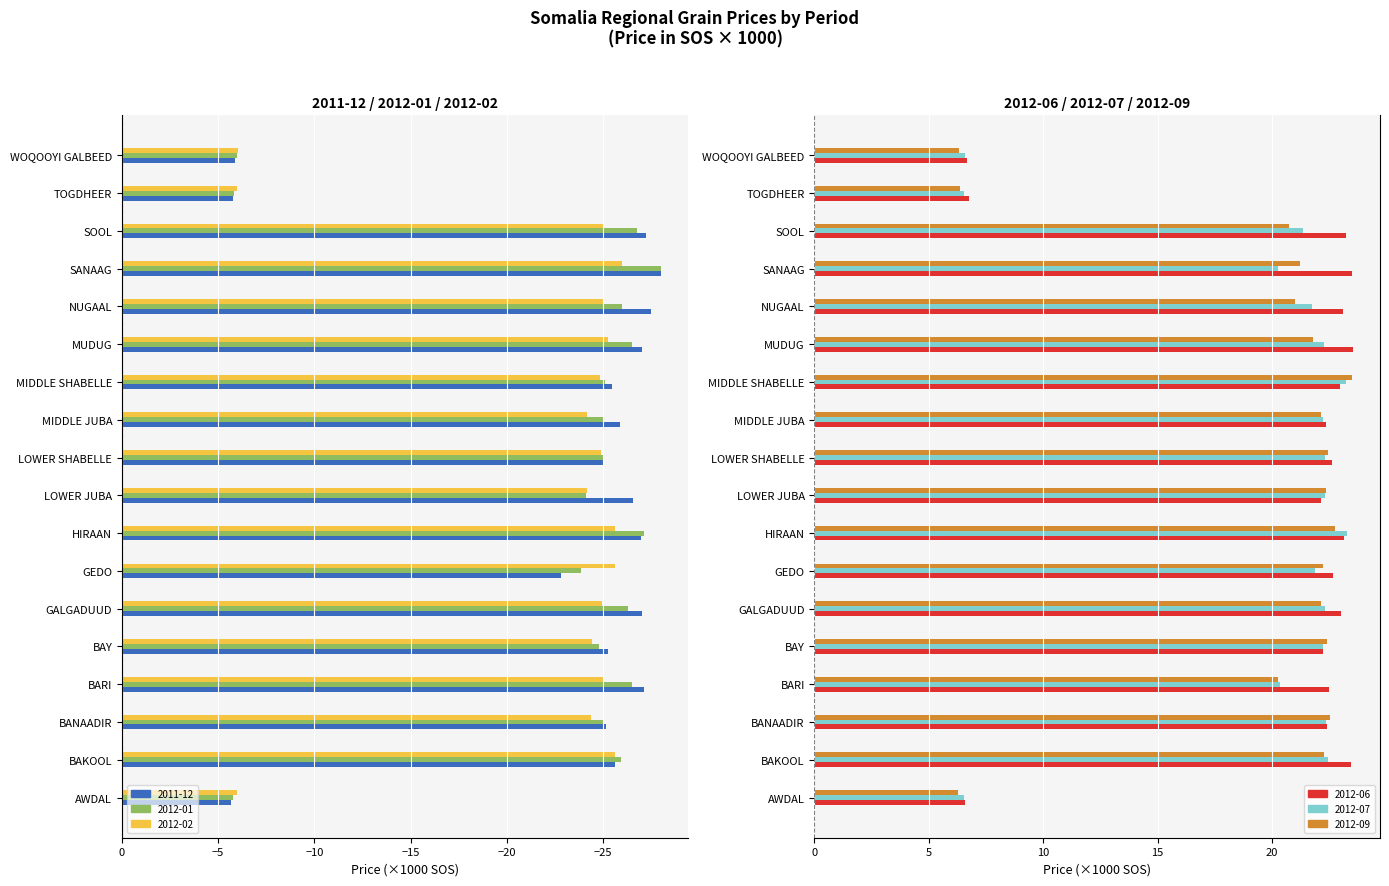

How many groups of bars are there?

18